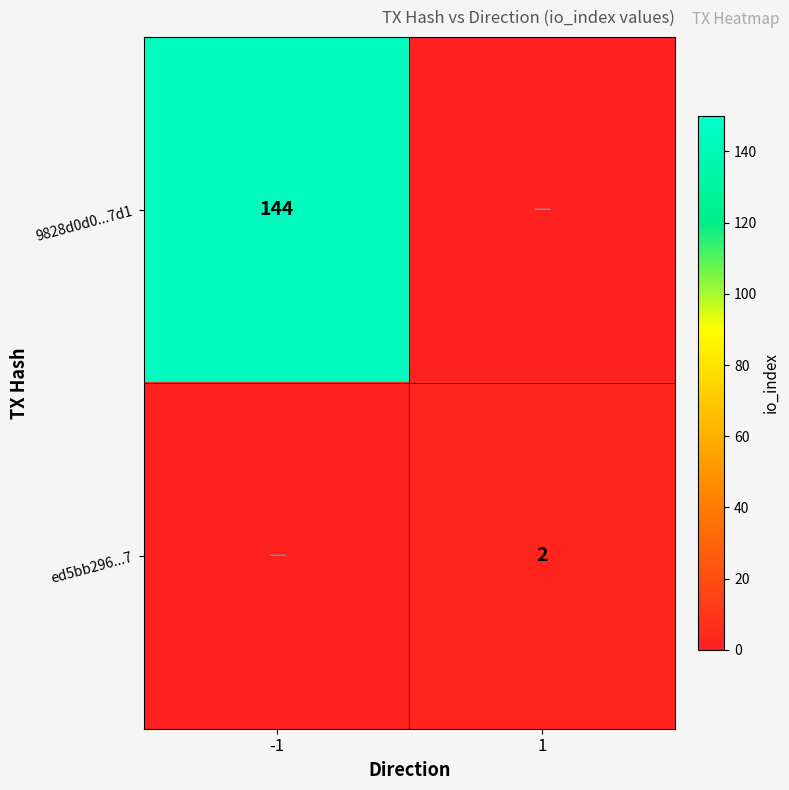

Is the value of ed5bb296...7 at 1 greater than the value of 9828d0d0...7d1 at -1?

No